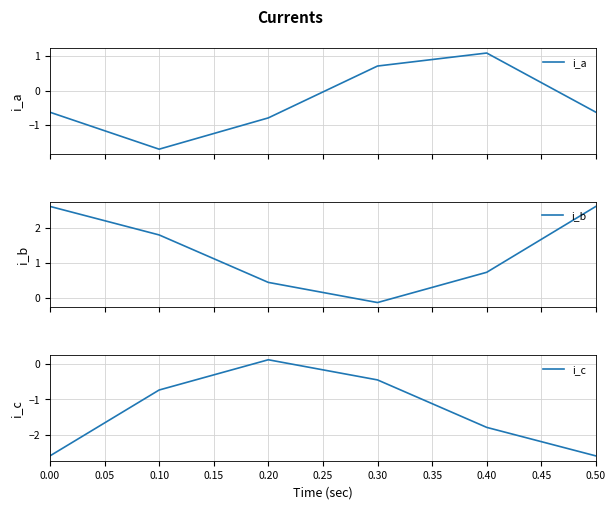

Reading right to left, what are all the values shown in this chart?

i_a: -0.6	1.1	0.7	-0.8	-1.7	-0.6
i_b: 2.6	0.7	-0.1	0.4	1.8	2.6
i_c: -2.6	-1.8	-0.4	0.1	-0.7	-2.6